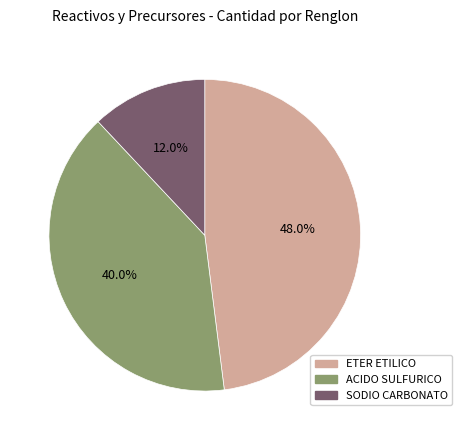

Is there a majority slice in this chart?

No